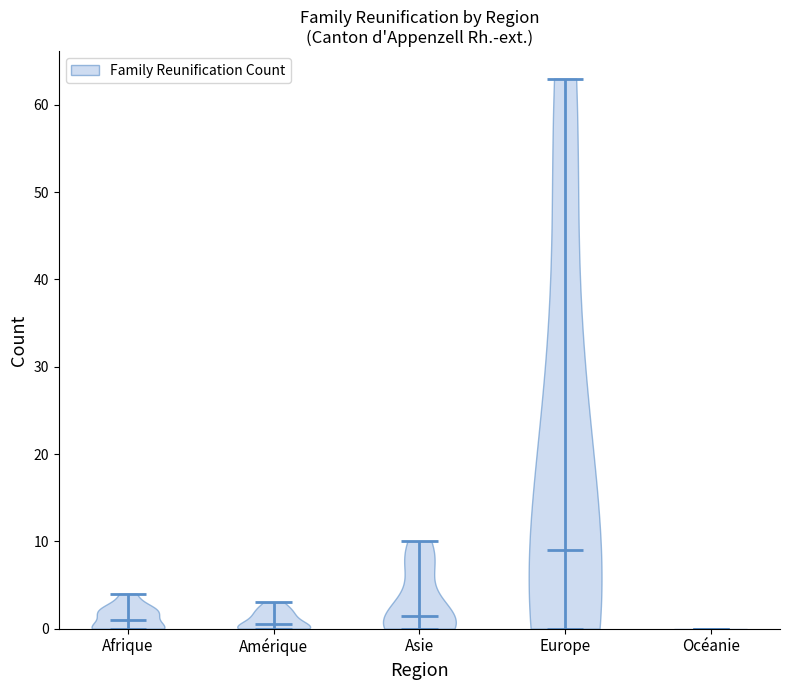

Where does the median line of the violin for Afrique sit on the y-axis? The values are not printed on the chart, so give them approximately, as read against the axis.

1